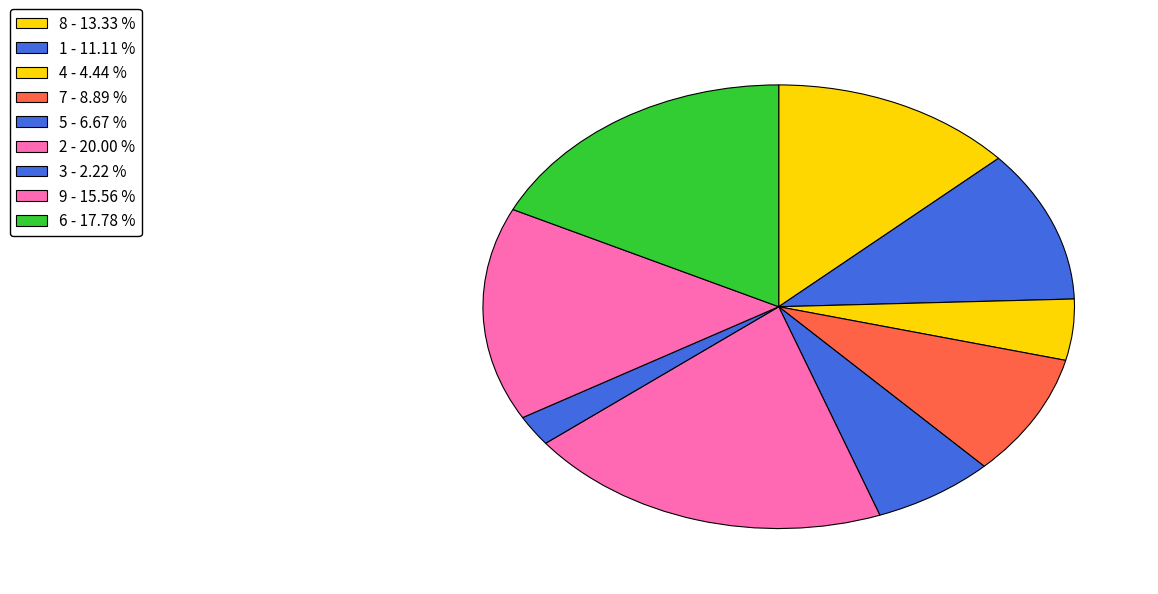

How many slices are in this pie chart?

9